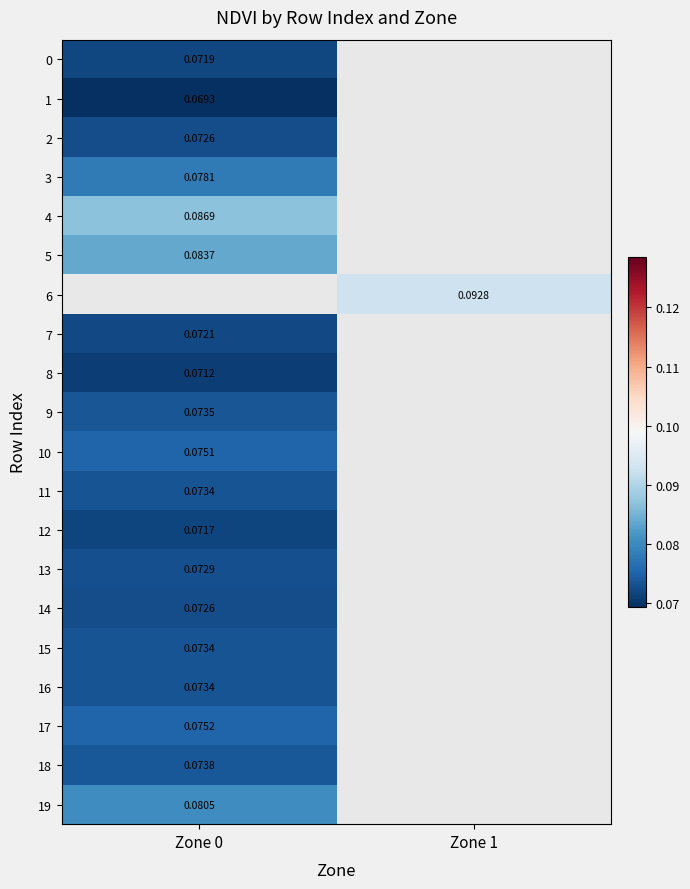

Is the value of 16 at Zone 1 greater than the value of 9 at Zone 0?

No